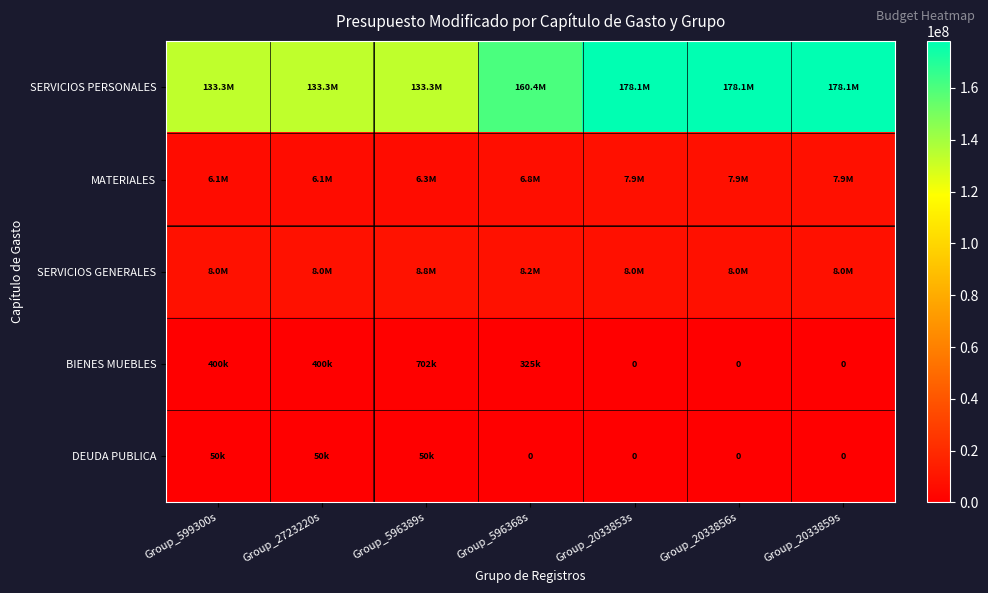

Where is SERVICIOS GENERALES nearest to the value 8393603?

Group_596368s